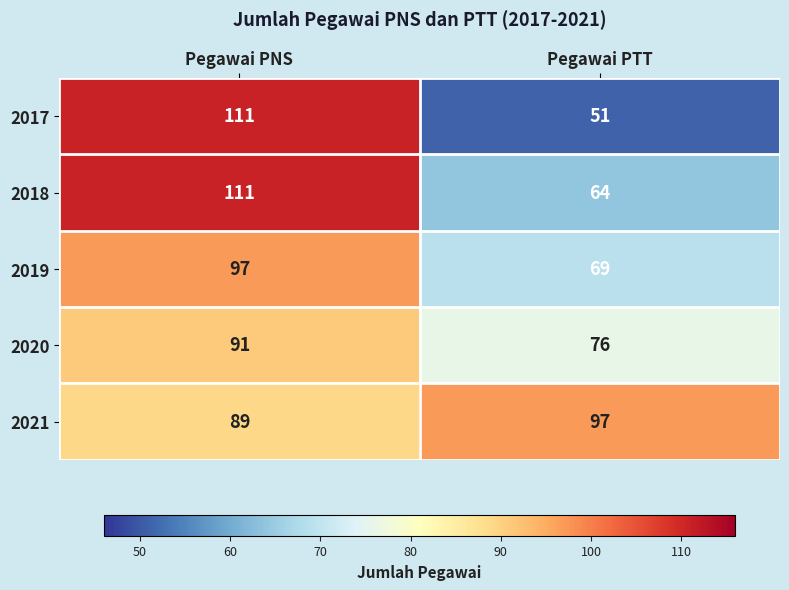

What is the sum of all 2020 values?

167